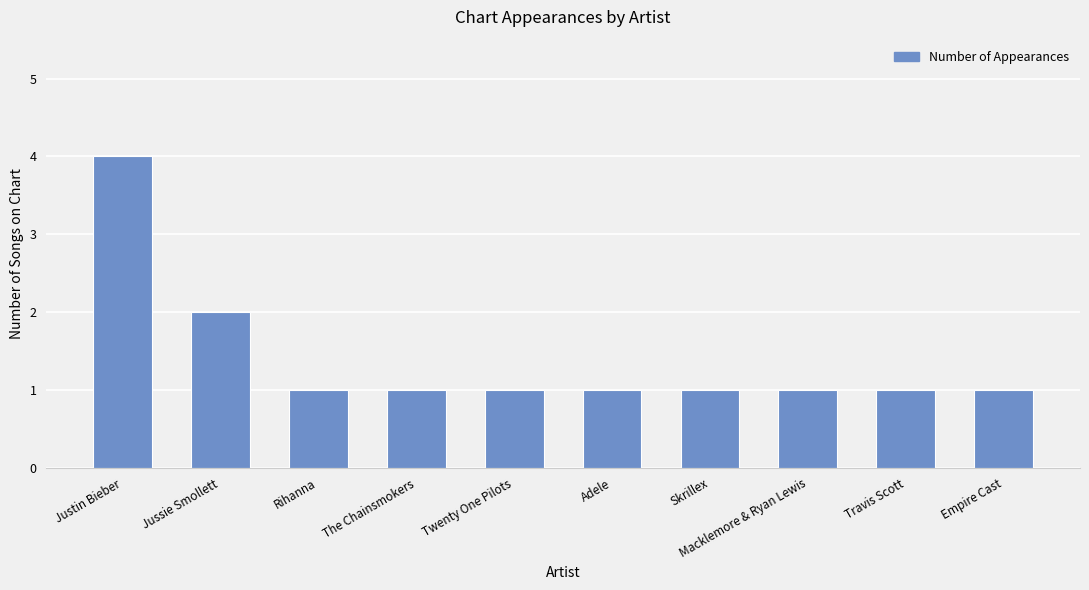

What is the value of the 8th bar from the left?

1